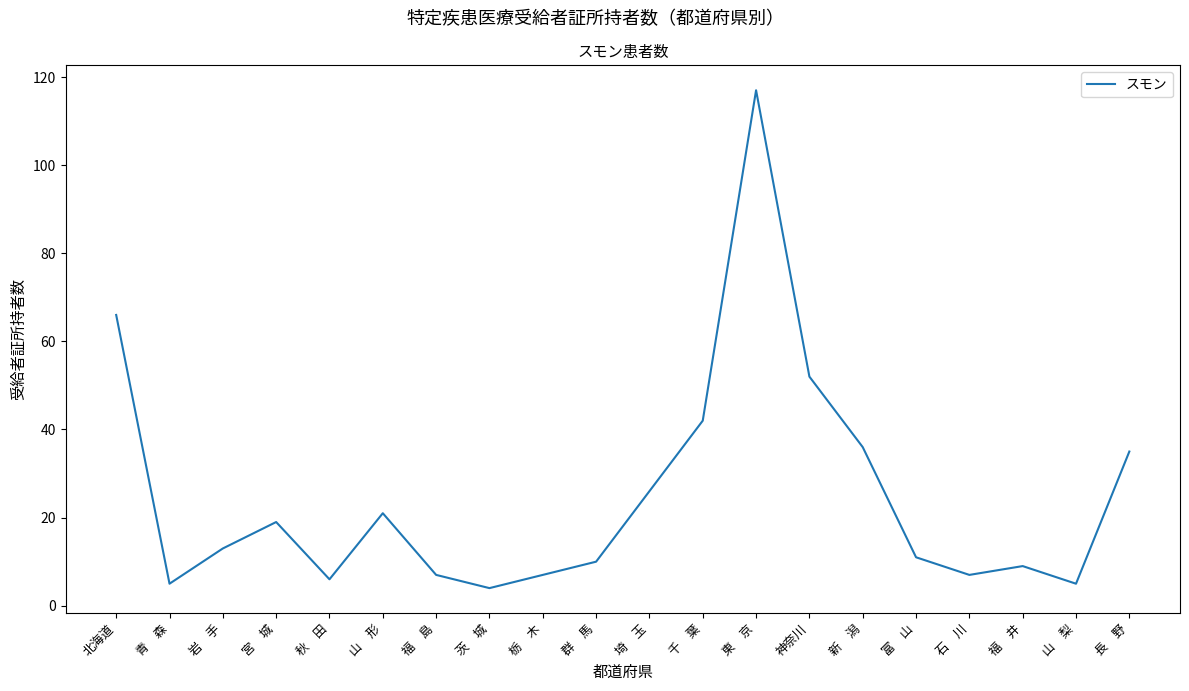

True or false: the data shows 7 at 山　形.

False